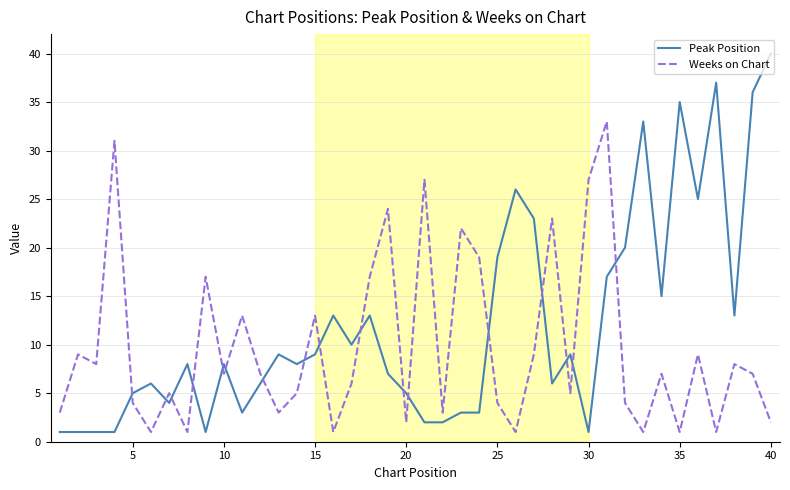

What is the greatest value displayed?

40